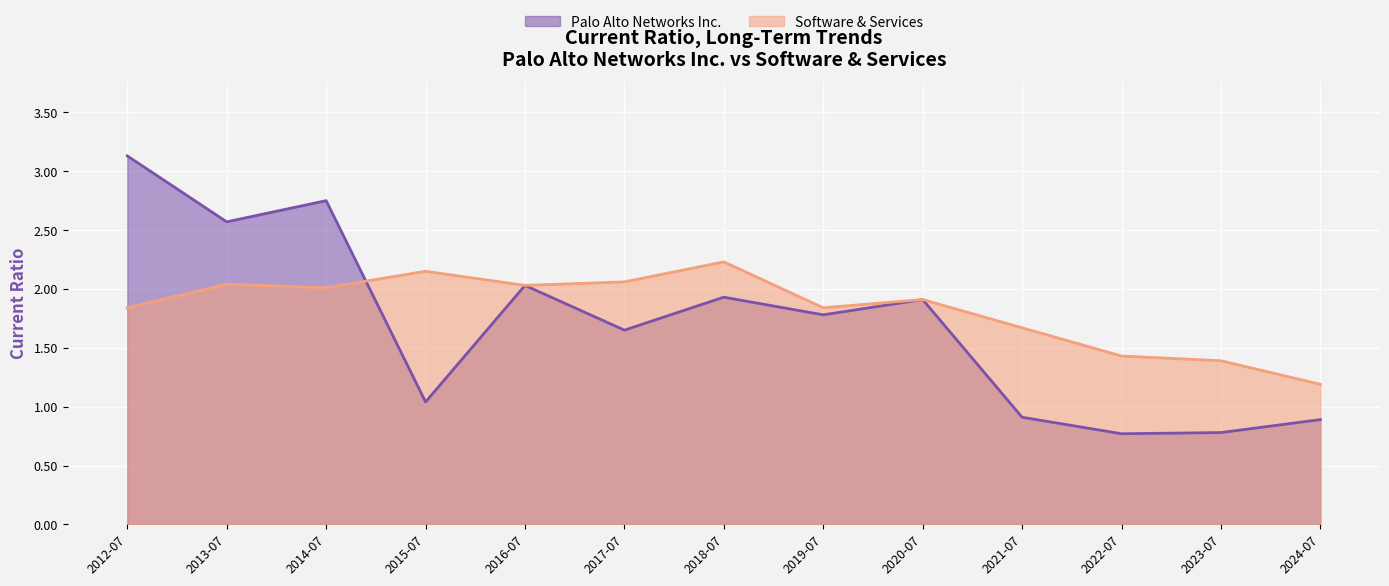

How many interior local peaks does the Software & Services series have?

4